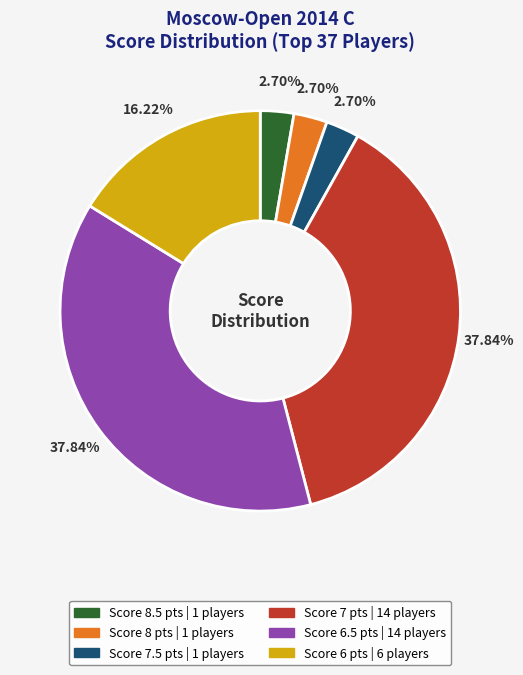

How many segments does this pie chart have?

6